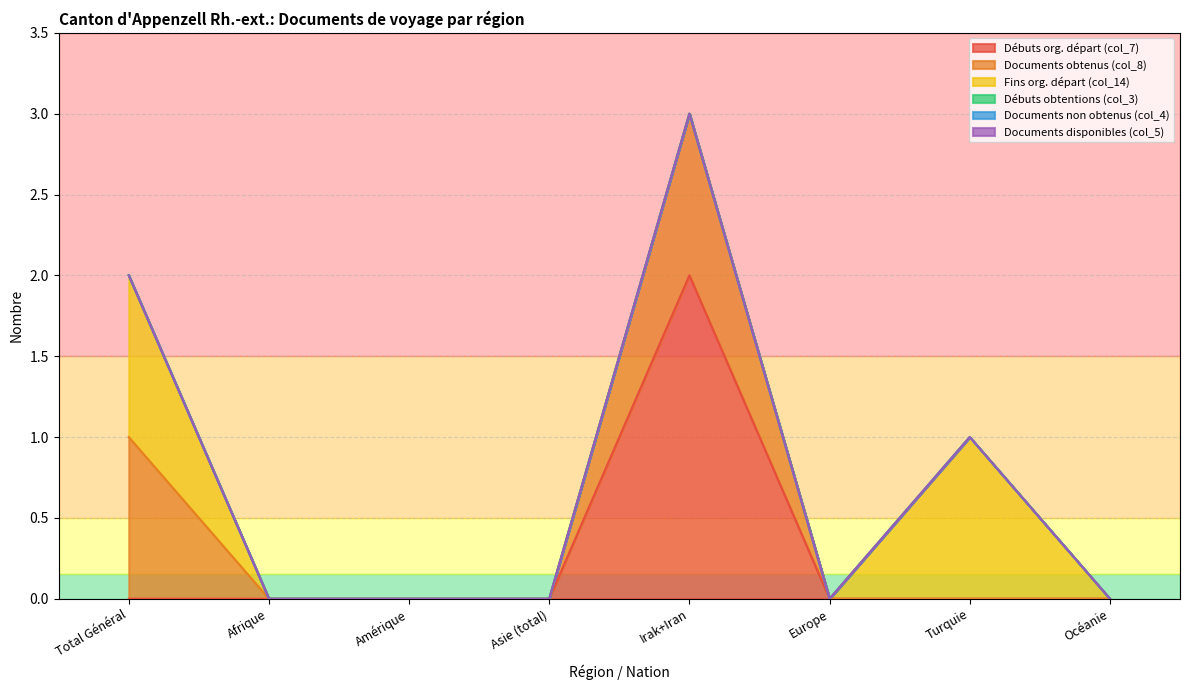

What is the spread (max minus min) of values at Total Général?

1